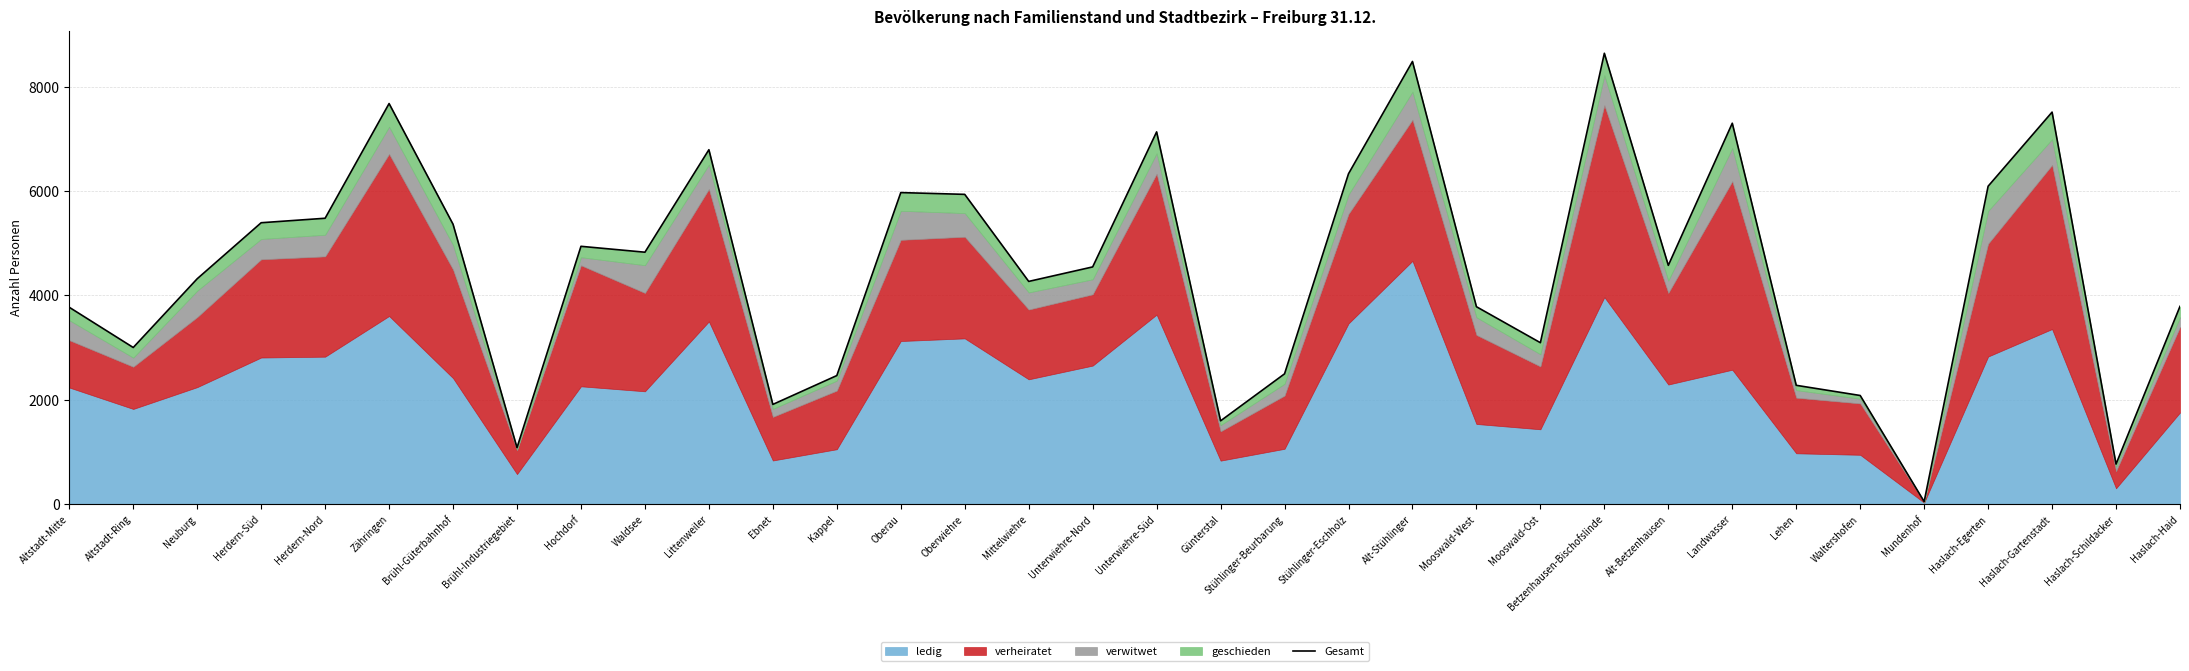

What is the difference between the maximum and minimum values?

8595